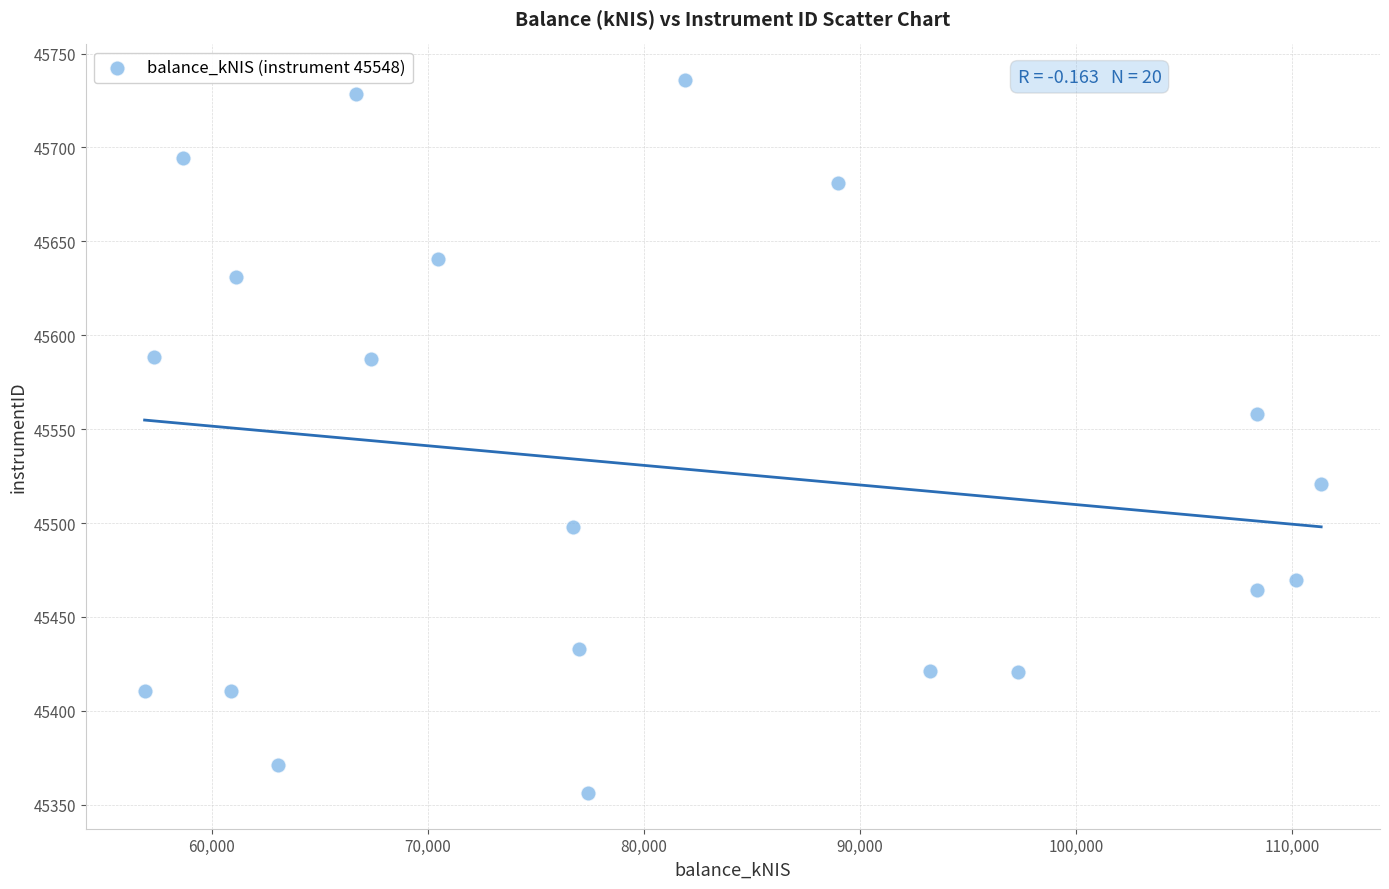

What Y value in the scatter plot is closest to 45546?

45557.9